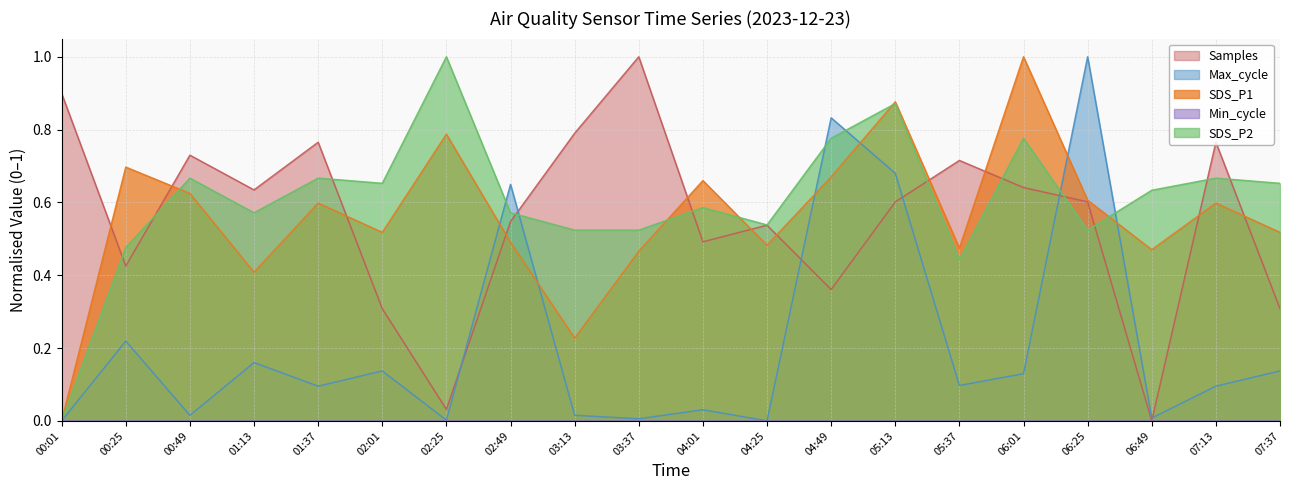

What is the value of the SDS_P1 point at the 3rd from the left?

0.6